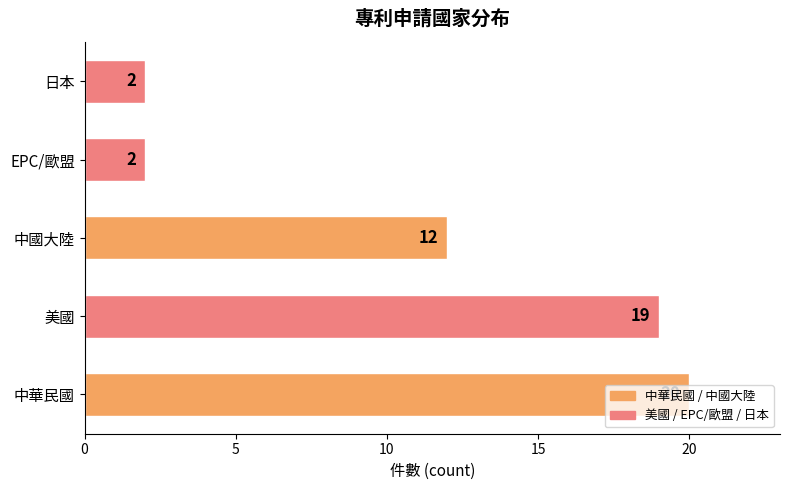

What is the maximum value shown in the chart?

20